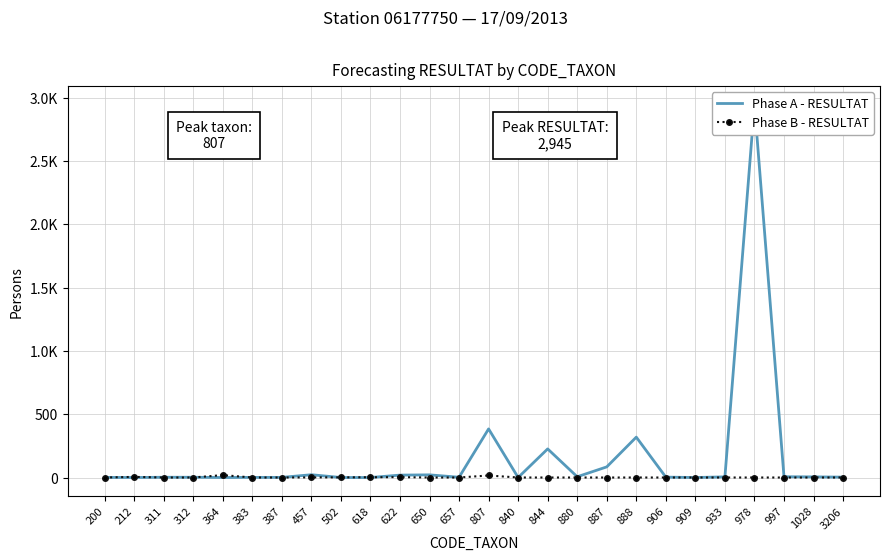

Which series ends up on top after the final intersection of Phase B - RESULTAT and Phase A - RESULTAT?

Phase A - RESULTAT